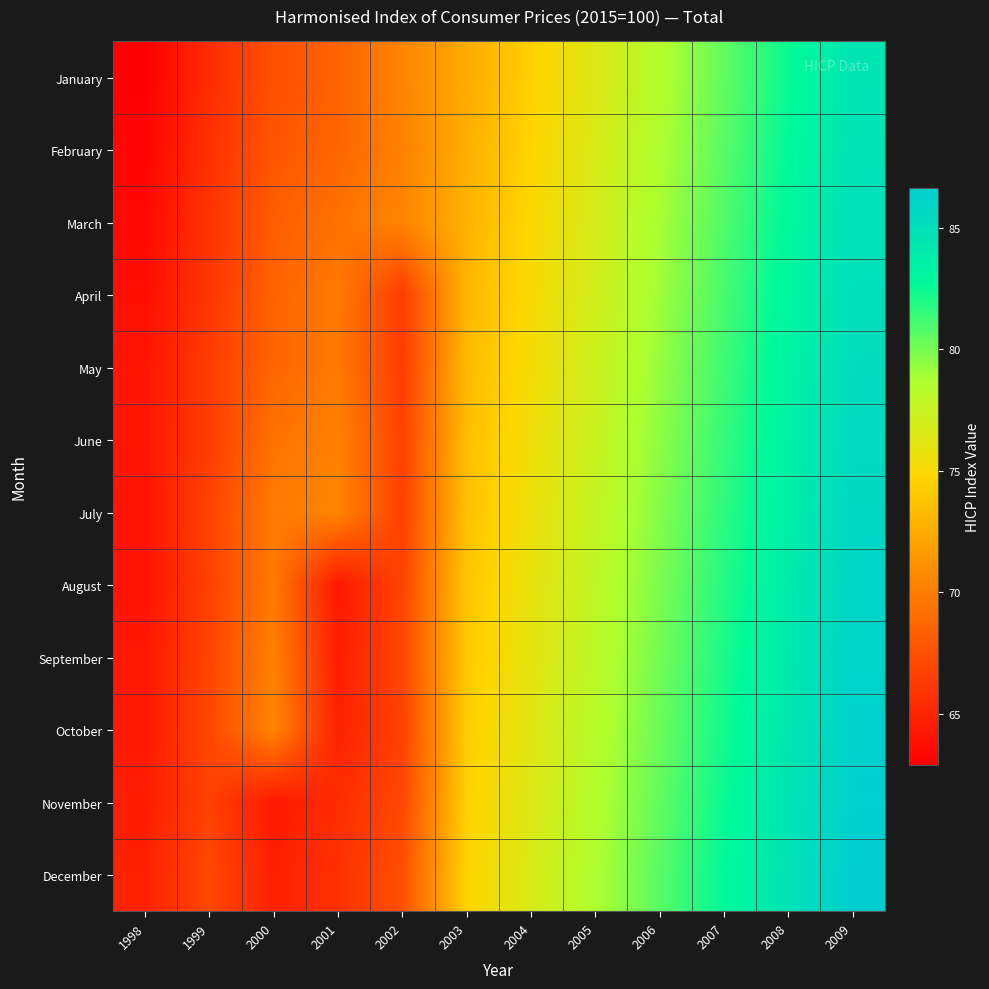

Reading left to right, extract all data points from this chart.

January: 1998=62.9	1999=65.5	2000=67.5	2001=68.5	2002=70.5	2003=72.5	2004=74.5	2005=76.5	2006=78.5	2007=80.5	2008=82.5	2009=84.5
February: 1998=63.2	1999=65.7	2000=67.8	2001=68.7	2002=70.2	2003=72.7	2004=74.7	2005=76.7	2006=78.7	2007=80.7	2008=82.7	2009=84.7
March: 1998=63.4	1999=65.8	2000=68.2	2001=69.4	2002=70.5	2003=72.8	2004=74.8	2005=76.8	2006=78.8	2007=80.8	2008=82.8	2009=84.8
April: 1998=63.7	1999=66.0	2000=68.5	2001=69.8	2002=66.4	2003=73.0	2004=75.0	2005=77.0	2006=79.0	2007=81.0	2008=83.0	2009=85.0
May: 1998=64.2	1999=66.4	2000=68.7	2001=69.8	2002=66.4	2003=73.2	2004=75.2	2005=77.2	2006=79.2	2007=81.2	2008=83.2	2009=85.2
June: 1998=64.2	1999=66.4	2000=69.4	2001=70.2	2002=66.7	2003=73.5	2004=75.5	2005=77.5	2006=79.5	2007=81.5	2008=83.5	2009=85.5
July: 1998=64.0	1999=66.7	2000=69.8	2001=70.5	2002=66.6	2003=73.7	2004=75.7	2005=77.7	2006=79.7	2007=81.7	2008=83.7	2009=85.7
August: 1998=64.0	1999=66.6	2000=69.8	2001=64.3	2002=66.8	2003=73.8	2004=75.8	2005=77.8	2006=79.8	2007=81.8	2008=83.8	2009=85.8
September: 1998=64.3	1999=66.8	2000=70.2	2001=64.6	2002=66.9	2003=74.0	2004=76.0	2005=78.0	2006=80.0	2007=82.0	2008=84.0	2009=86.0
October: 1998=64.3	1999=66.9	2000=70.5	2001=64.8	2002=66.6	2003=74.2	2004=76.2	2005=78.2	2006=80.2	2007=82.2	2008=84.2	2009=86.2
November: 1998=64.6	1999=66.6	2000=64.3	2001=65.5	2002=67.0	2003=74.5	2004=76.5	2005=78.5	2006=80.5	2007=82.5	2008=84.5	2009=86.5
December: 1998=64.8	1999=67.0	2000=64.8	2001=65.7	2002=67.5	2003=74.7	2004=76.7	2005=78.7	2006=80.7	2007=82.7	2008=84.7	2009=86.7